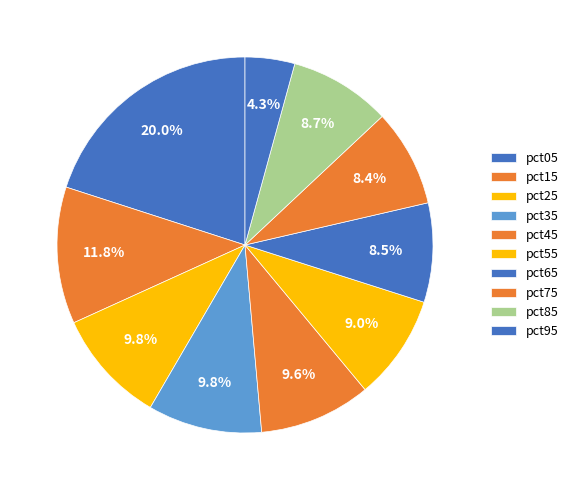

What is the largest slice in the pie chart?

pct05